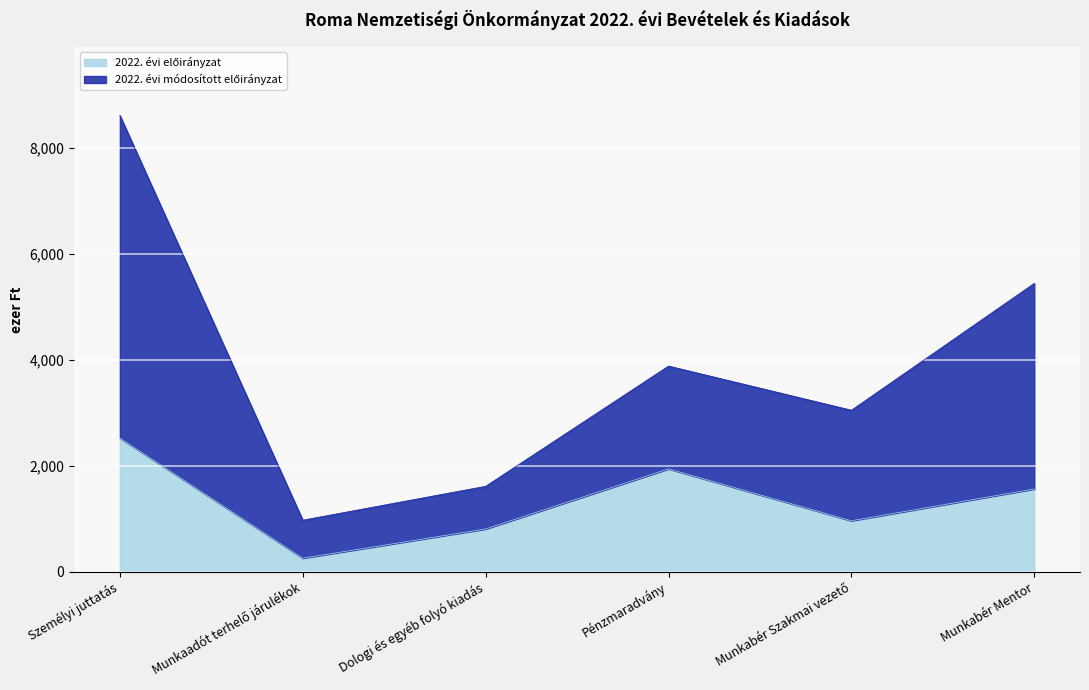

At how many categories does at least one series exceed 8187?

1